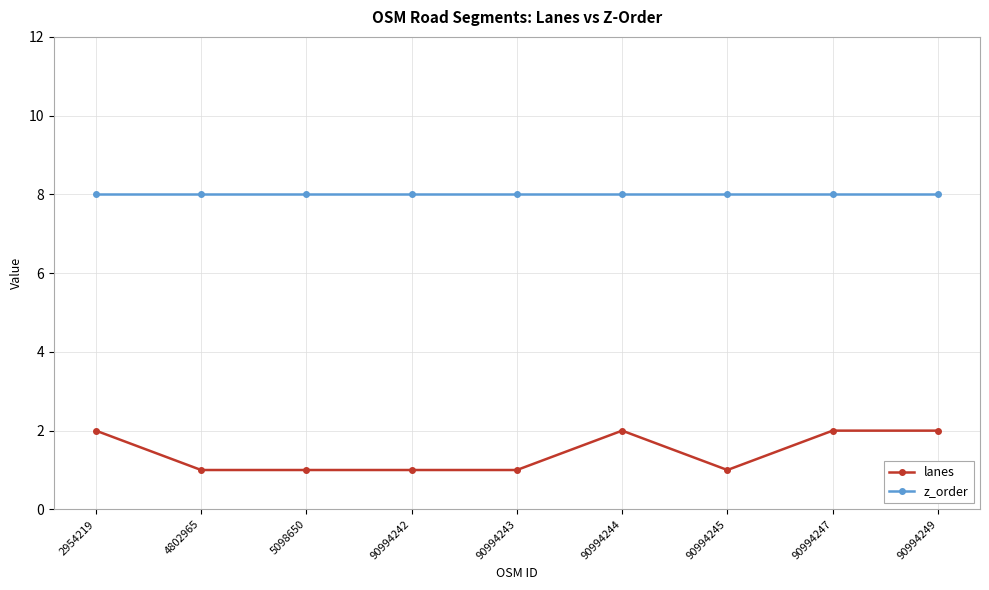

Is it true that lanes equals 2 at 90994249?

True